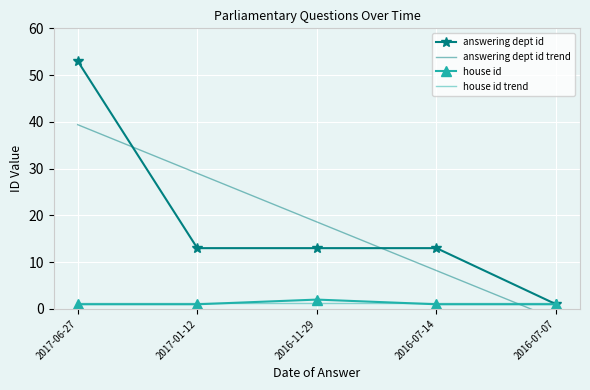

Is the value of answering dept id trend at 2016-07-07 greater than the value of answering dept id at 2016-07-14?

No